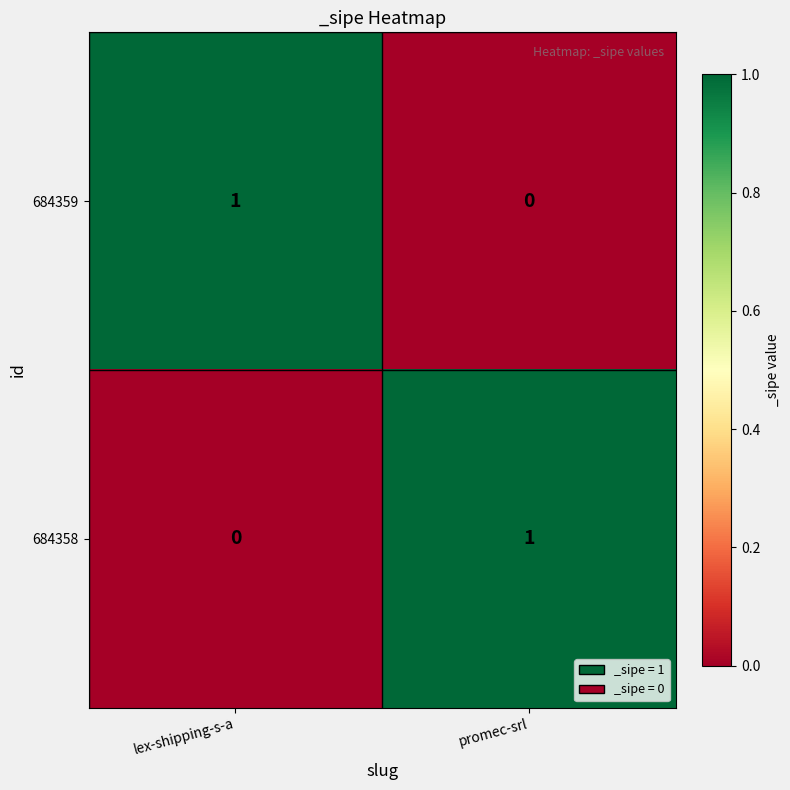

Is the value of 684358 at lex-shipping-s-a greater than the value of 684359 at lex-shipping-s-a?

No